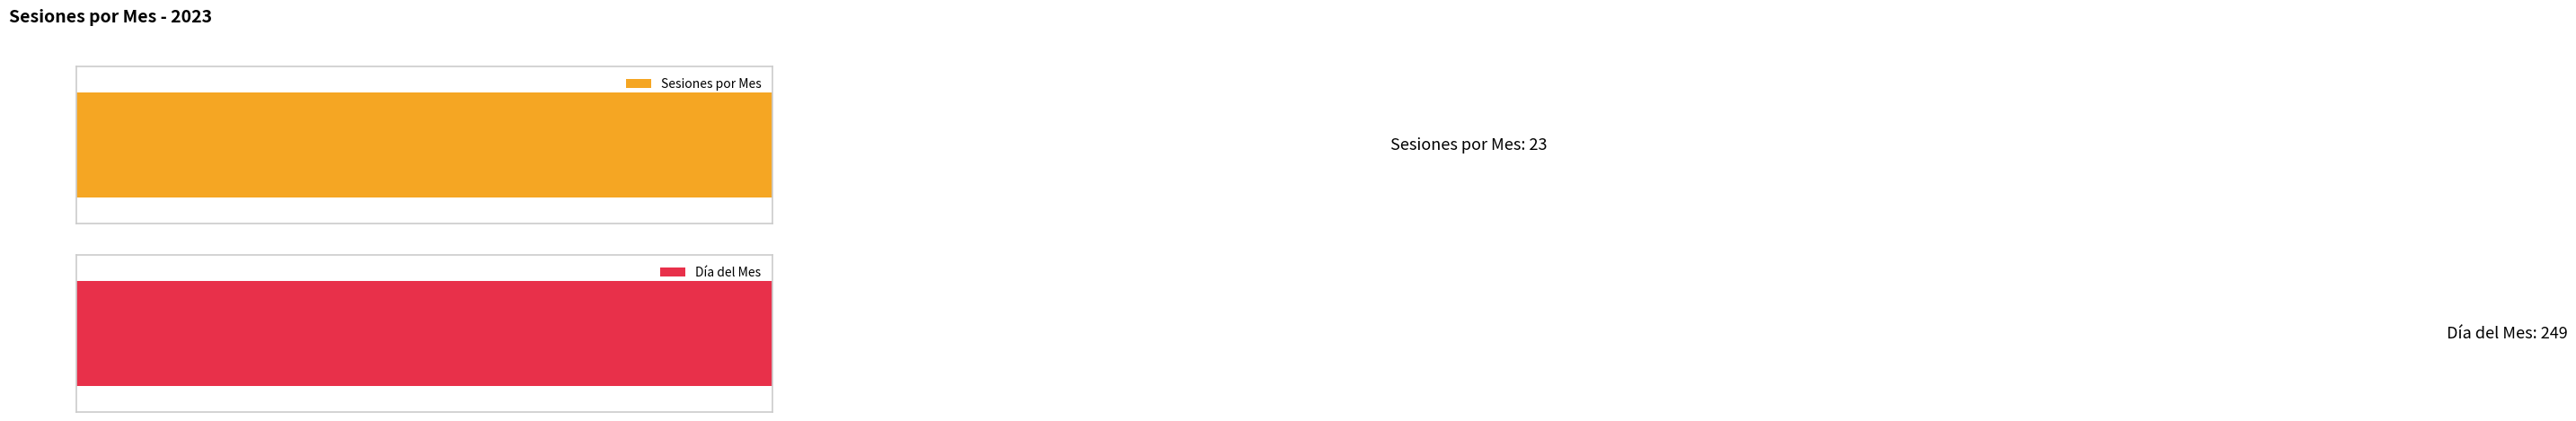

What is the minimum value for Día del Mes?

15